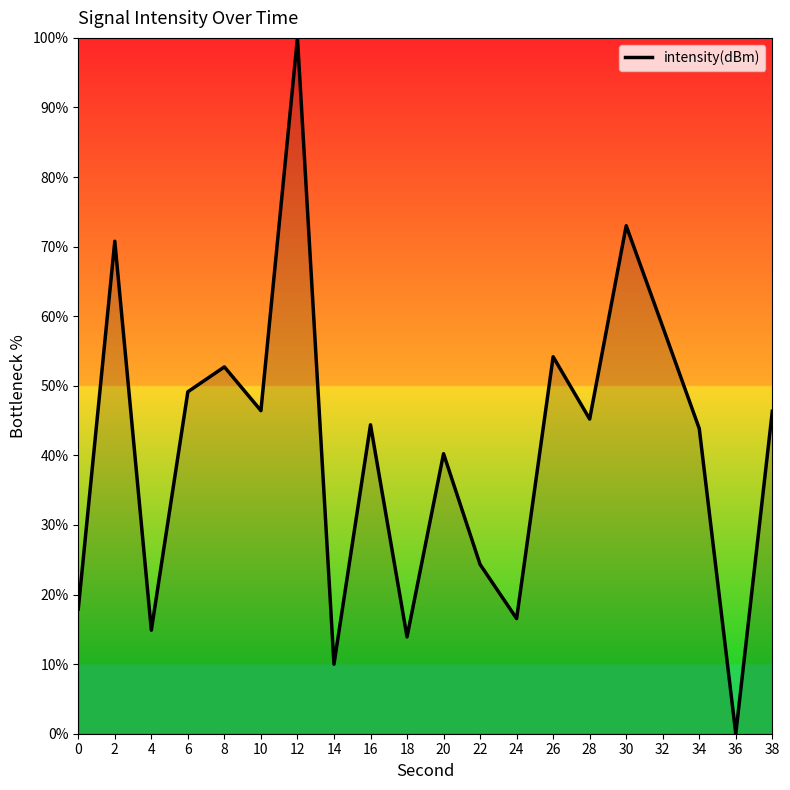

What is the difference between the values at 12 and 32?

41.5